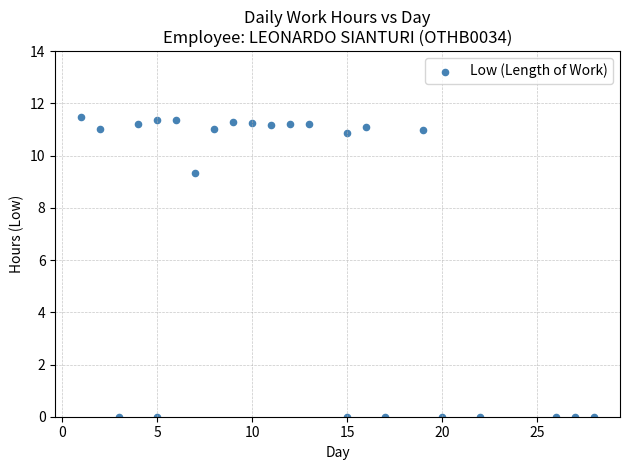

What Y value in the scatter plot is closest to 5?

9.3